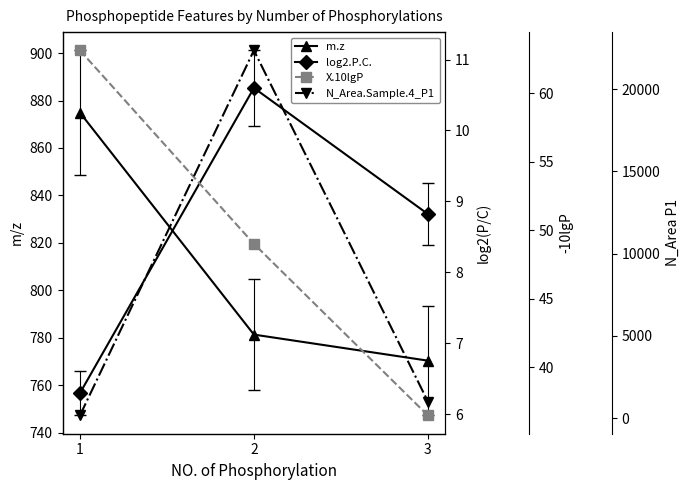

Which series changed the most between 1 and 2?

N_Area.Sample.4_P1